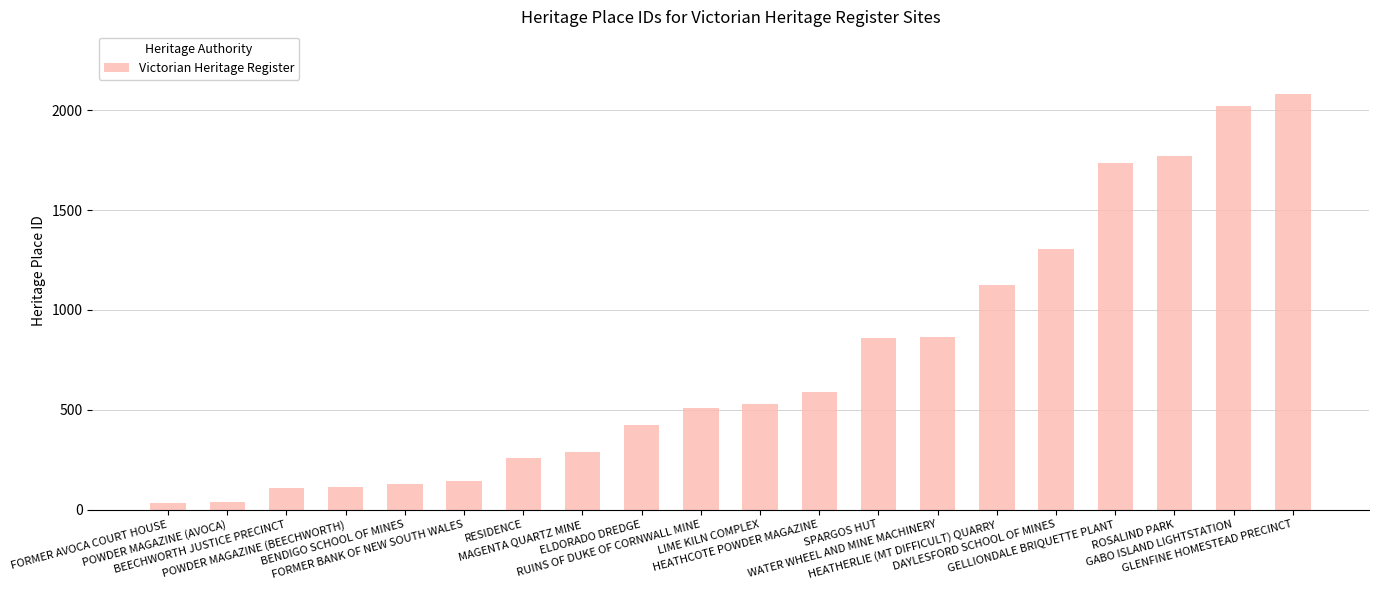

Which has a higher value, SPARGOS HUT or MAGENTA QUARTZ MINE?

SPARGOS HUT